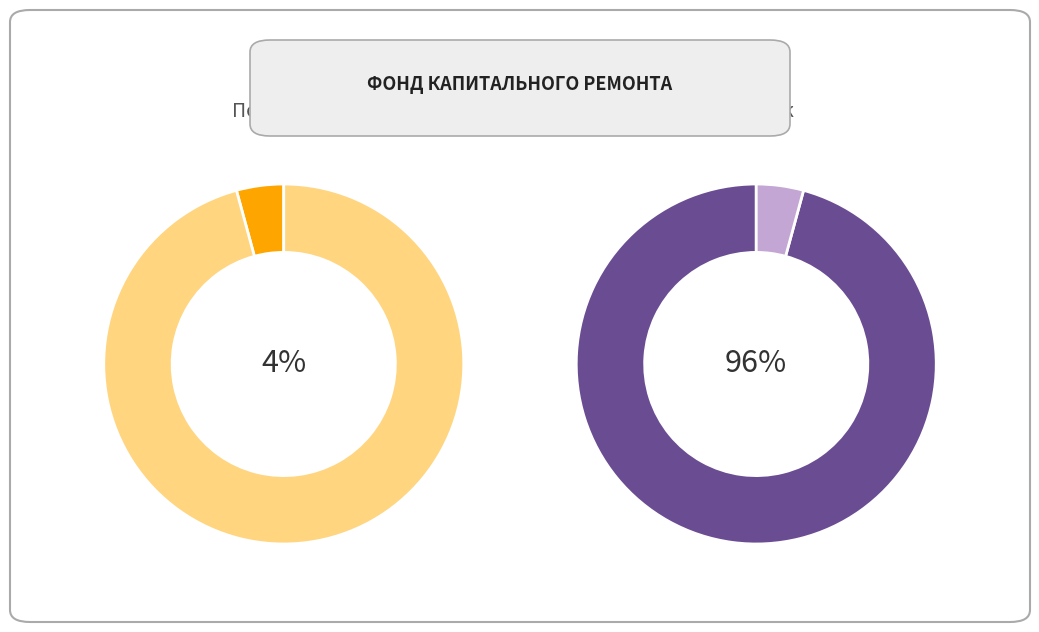

How many slices are in this pie chart?

2